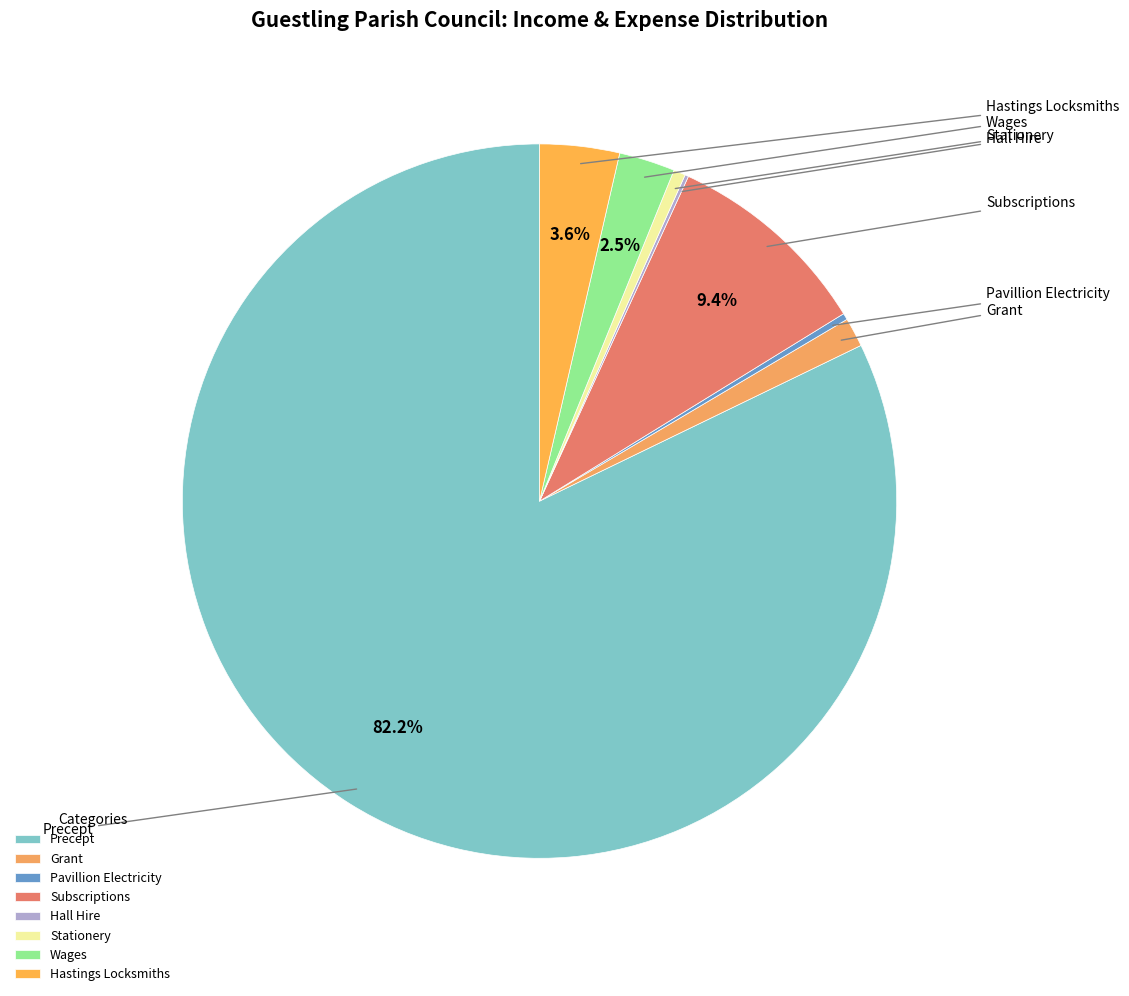

What percentage is NOT represented by Wages?

97.5%